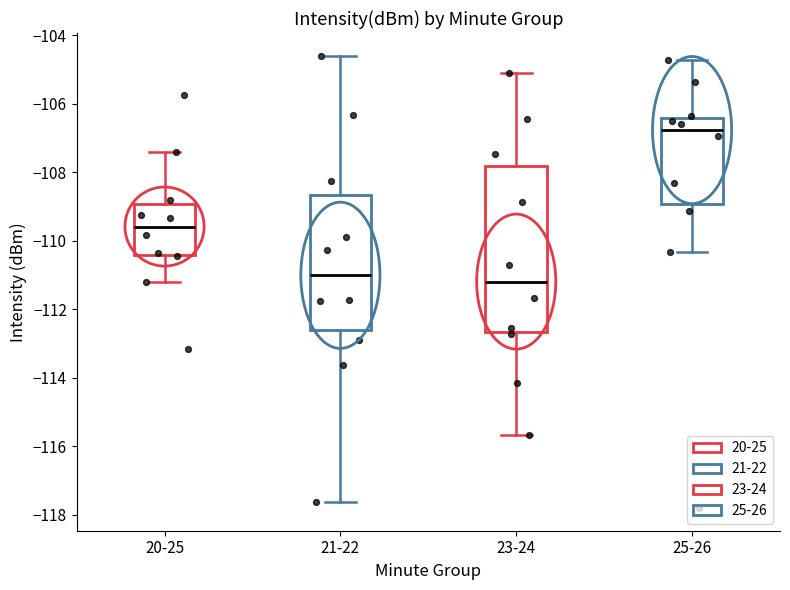

Reading left to right, transcribe this box plot: for each box, give where its median line is, the range the box spans, and where its two whiskers end, as read against the y-axis. The values are not printed on the chart, so give them approximately, as read against the axis.

20-25: median -109.6, box -110.4 to -109.0, whiskers -111.2 to -107.4
21-22: median -111.0, box -112.6 to -108.6, whiskers -117.6 to -104.6
23-24: median -111.2, box -112.6 to -107.8, whiskers -115.6 to -105.2
25-26: median -106.8, box -109.0 to -106.4, whiskers -110.4 to -104.8